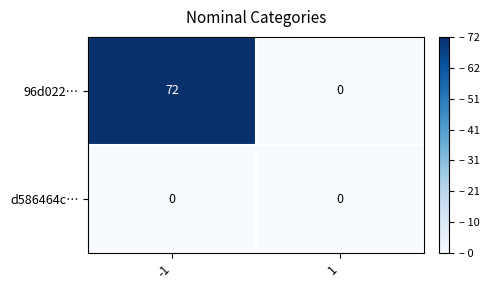

Which series changed the most between -1 and 1?

96d022…